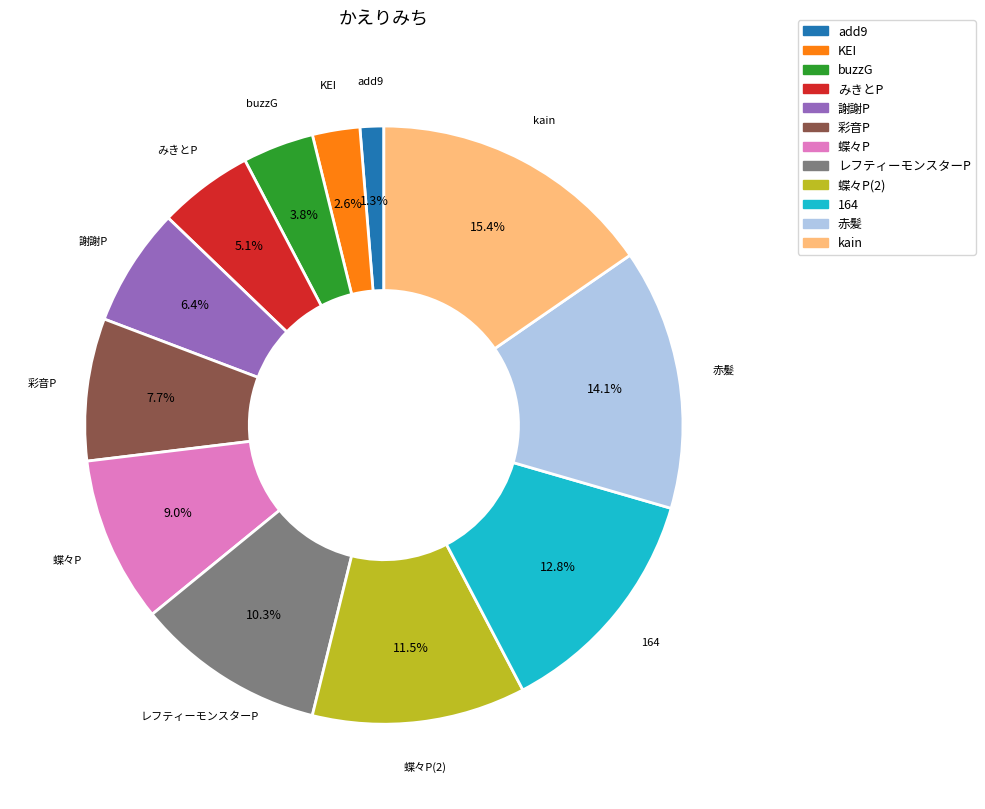

Is there any slice that represents more than half of the pie?

No